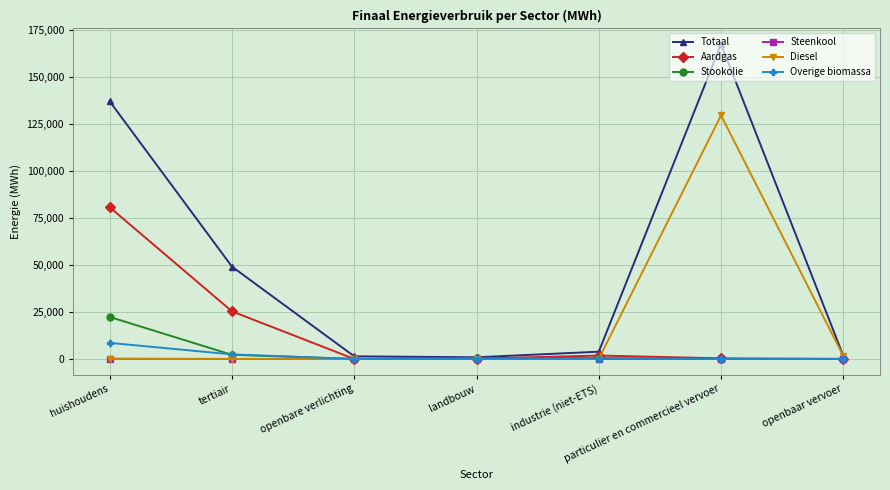

True or false: Stookolie has a value of 36679.7 at huishoudens.

False